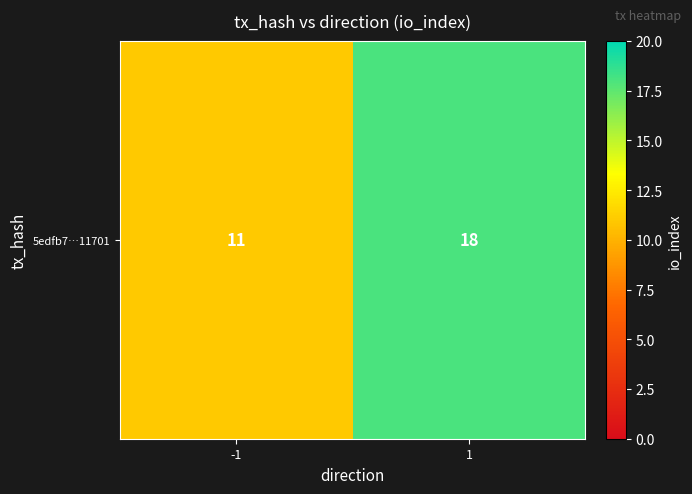

What is the ratio of the value at -1 to the value at 1?

0.6